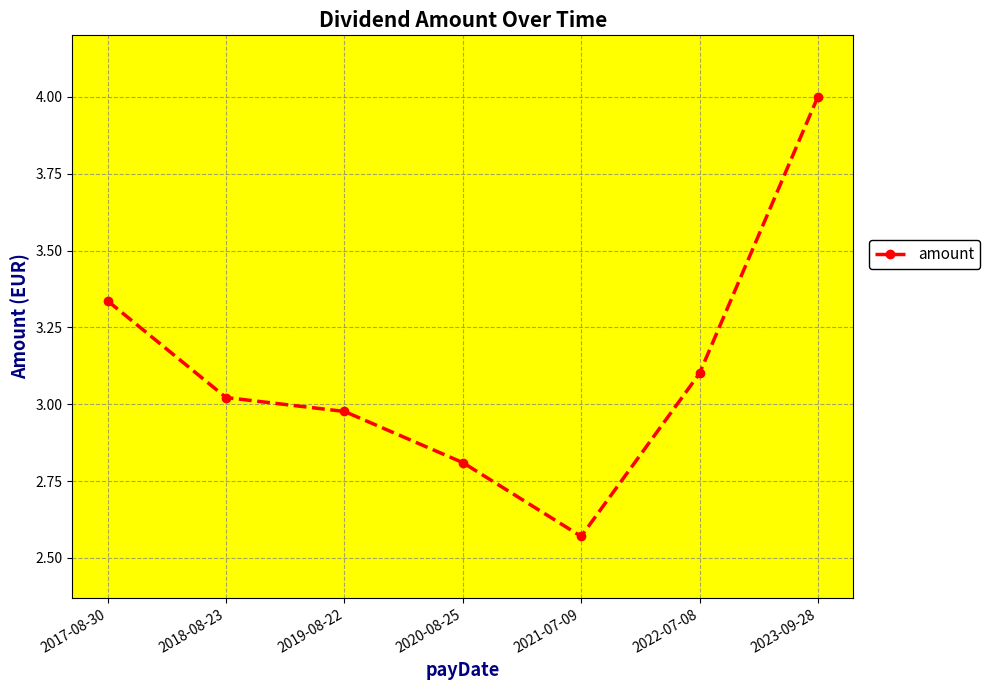

What is the label of the 2nd point from the right?

2022-07-08